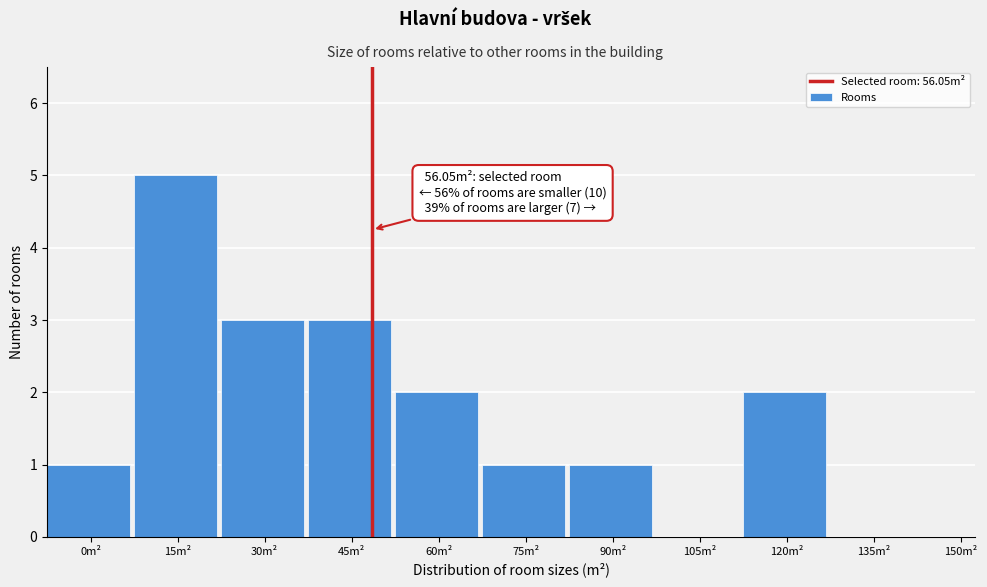

Reading left to right, what are all the values shown in this chart?

0m²=1	15m²=5	30m²=3	45m²=3	60m²=2	75m²=1	90m²=1	105m²=0	120m²=2	135m²=0	150m²=0